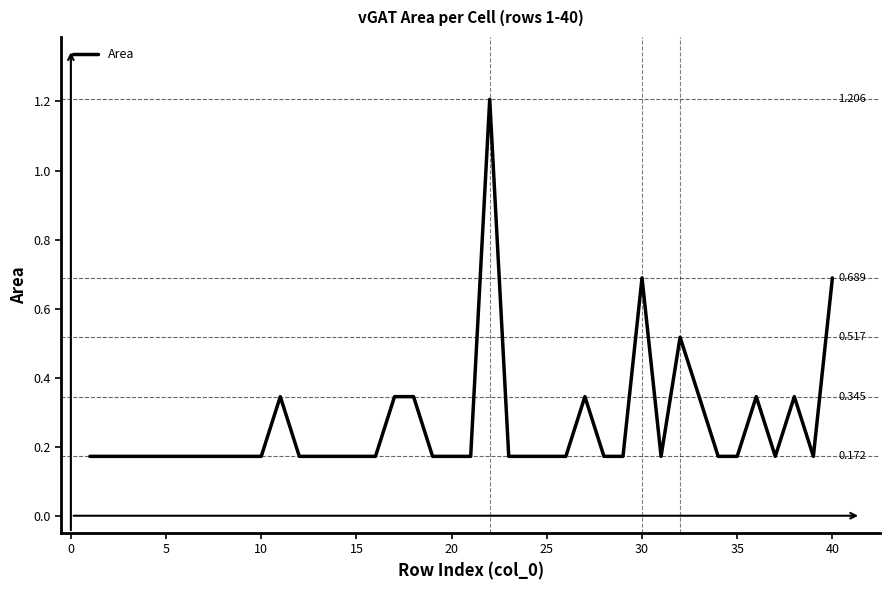

Does the chart have visible grid lines?

No